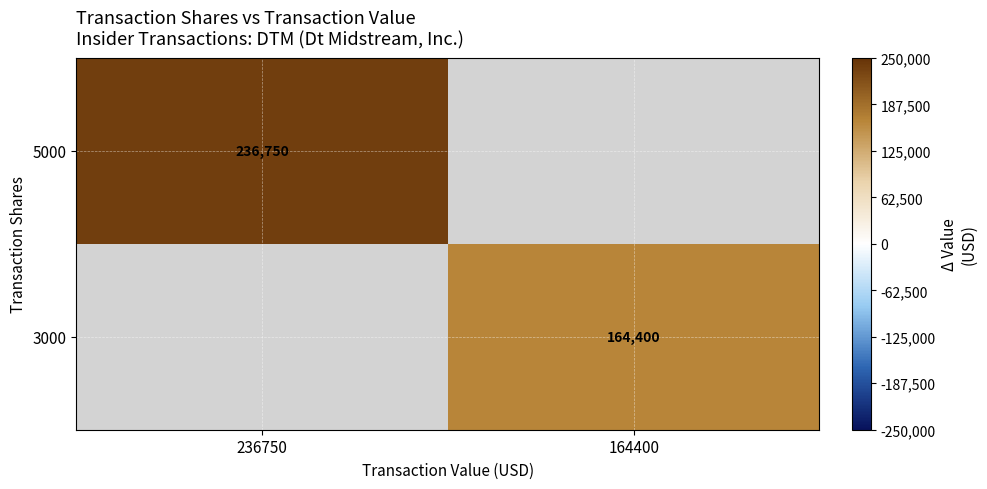

The value of 3000 at 164400 is 164400. True or false?

True